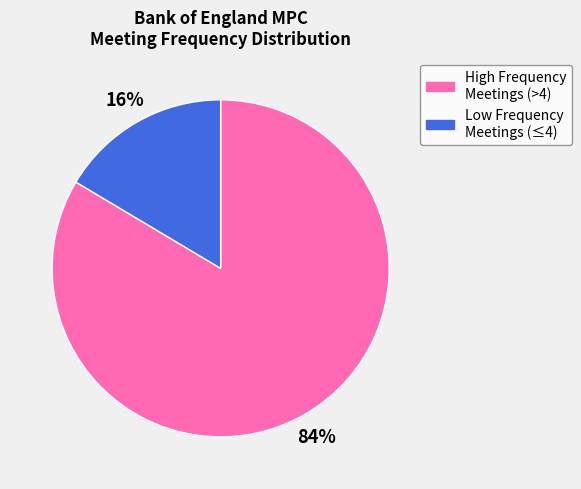

To the nearest percent, what is the average slice percentage?

50%